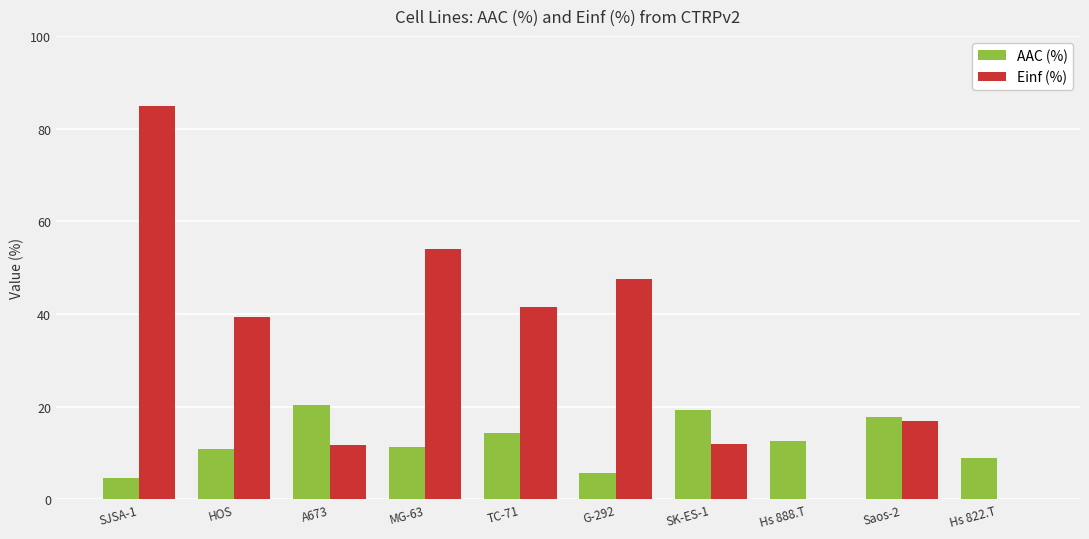

How many distinct data groups are displayed?

2